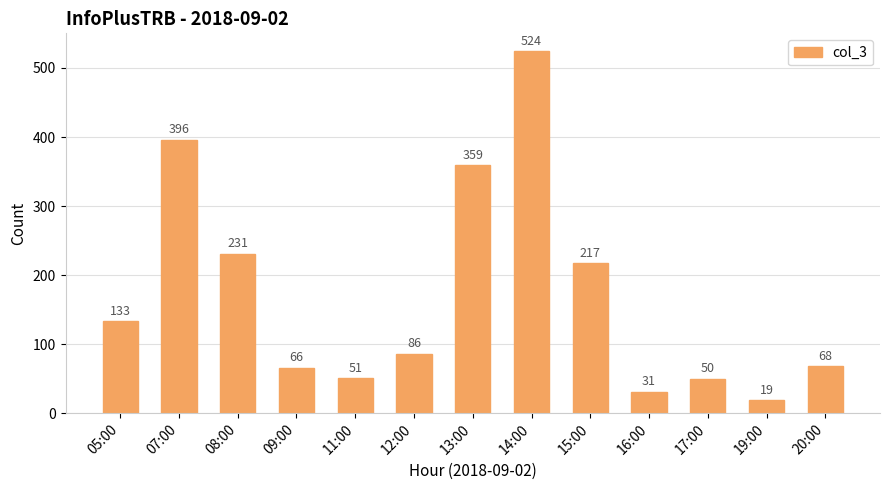

How many data points are less than 86?

6